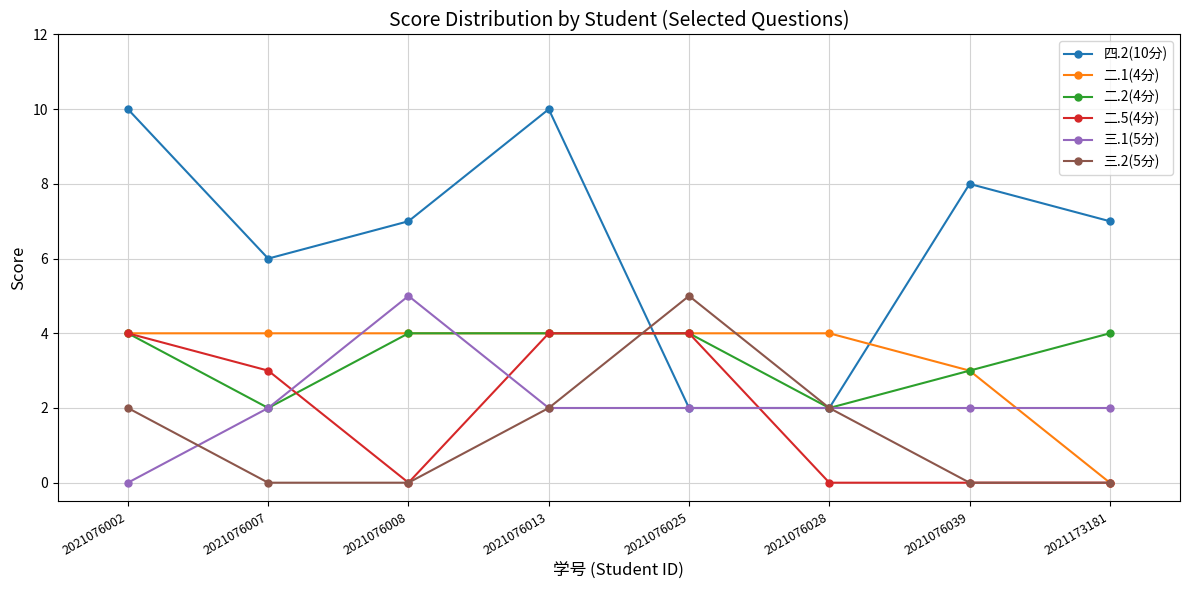

At which category is the sum across all series the highest?

2021076013